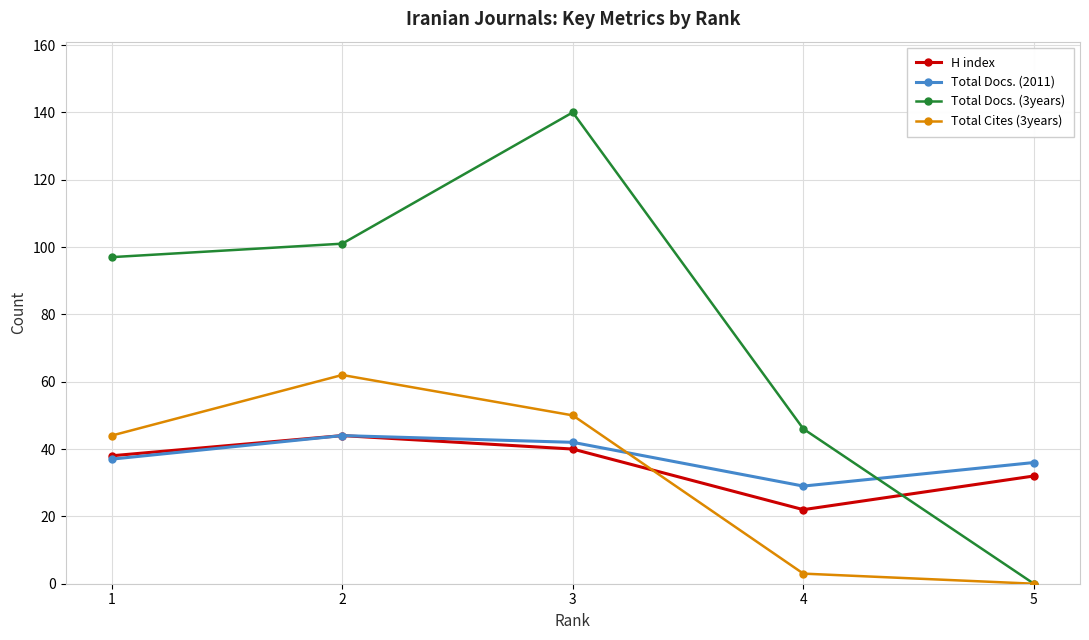

What is the highest value of the H index series?

44